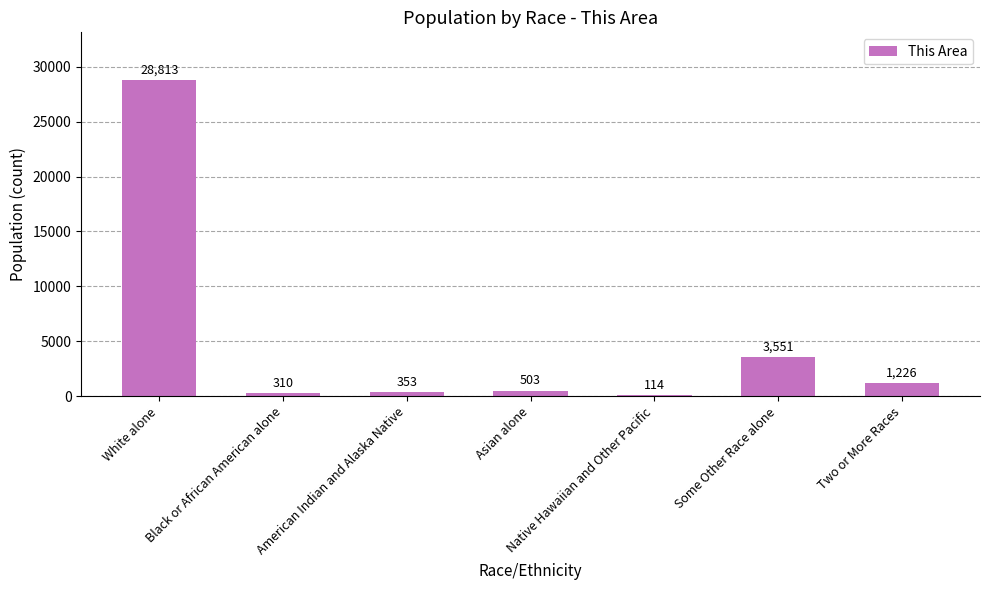

What is the change in value from American Indian and Alaska Native to Some Other Race alone?

+3198